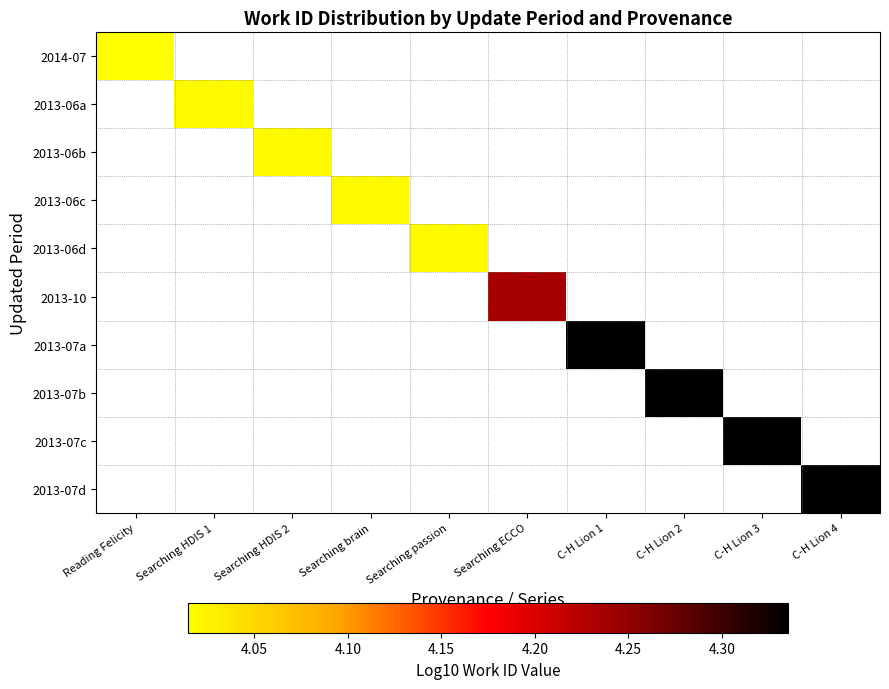

Which has a higher value, Reading Felicity or Searching brain?

Searching brain